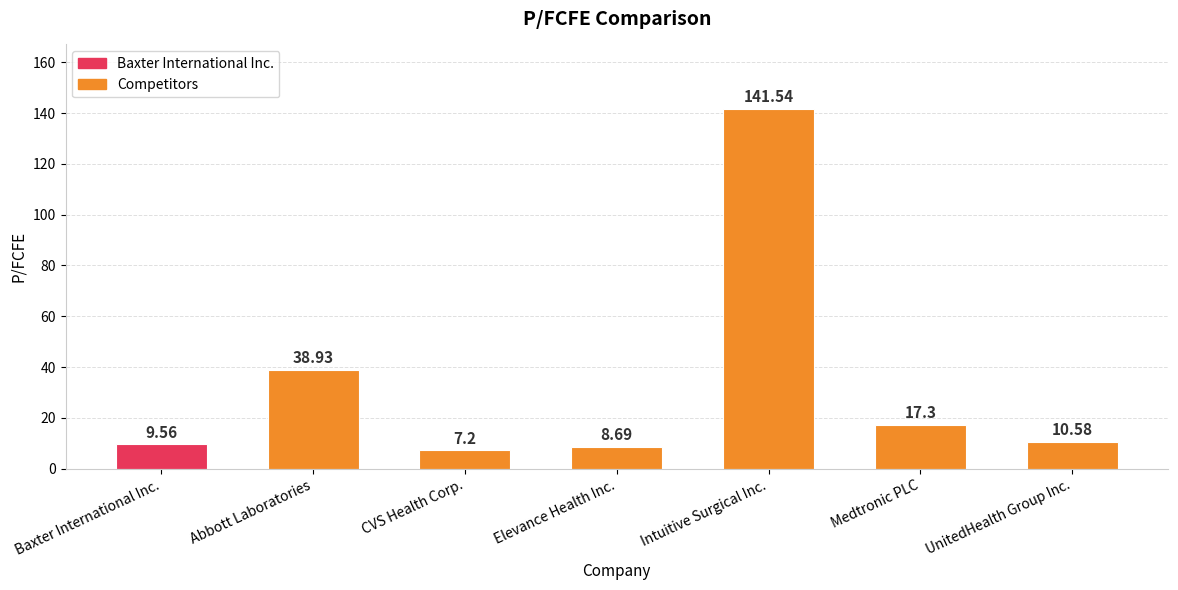

What is the smallest value displayed?

7.2